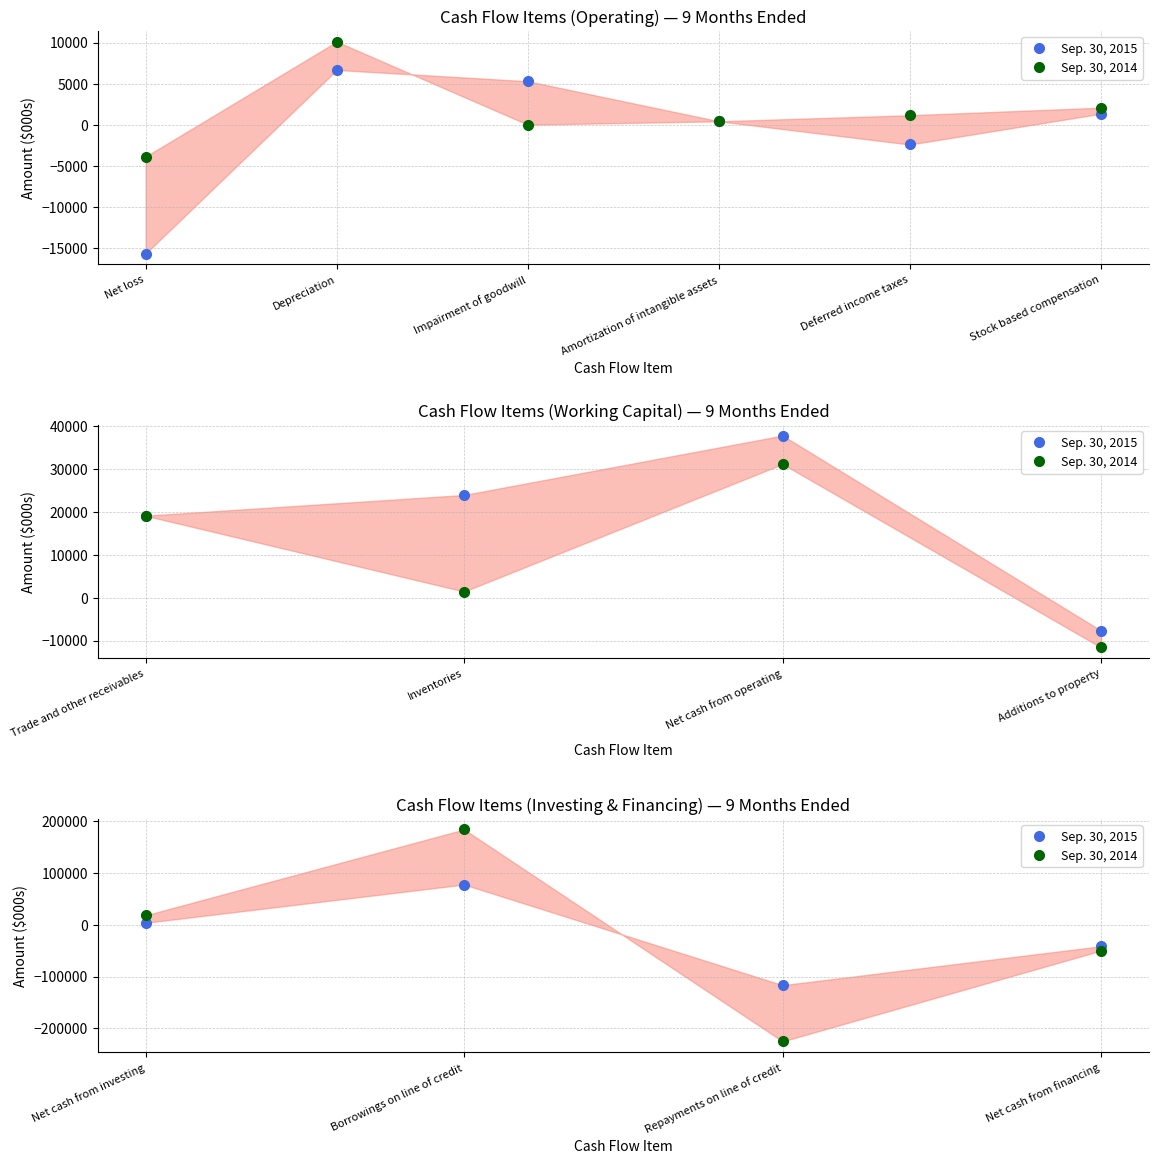

Which series has the largest range (max minus min)?

Sep. 30, 2014